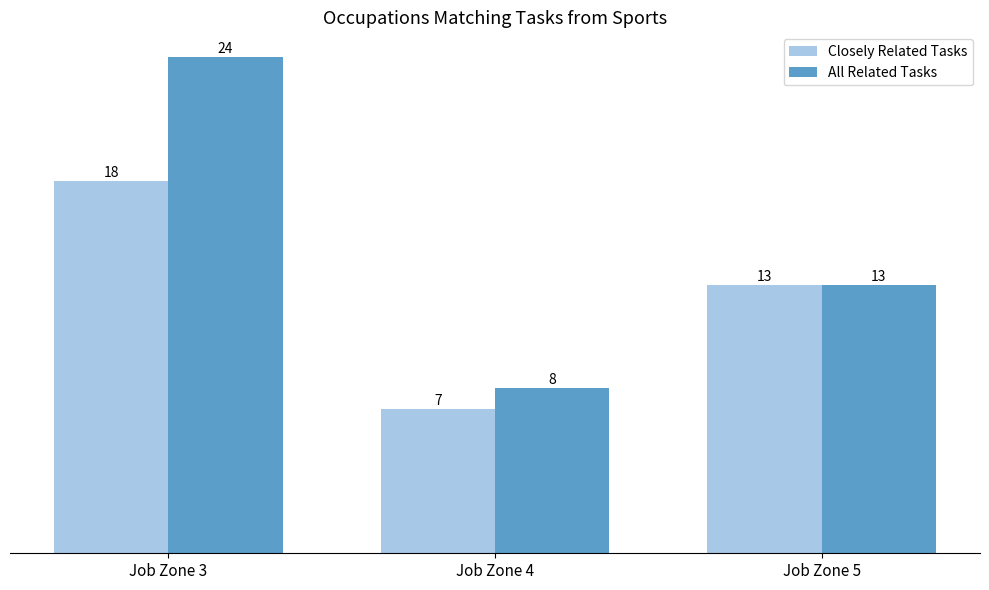

Reading left to right, extract all data points from this chart.

Closely Related Tasks: 18	7	13
All Related Tasks: 24	8	13